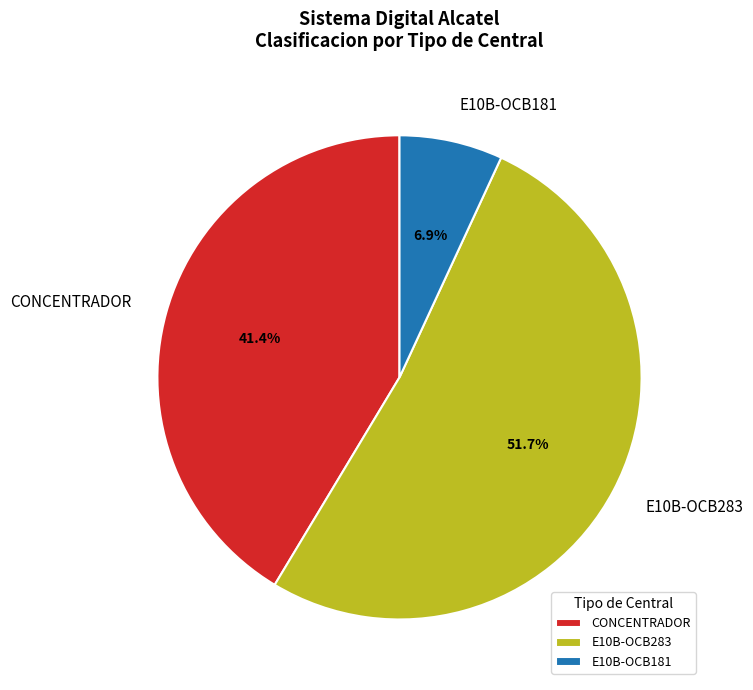

What is the ratio of the value at E10B-OCB283 to the value at E10B-OCB181?

7.5